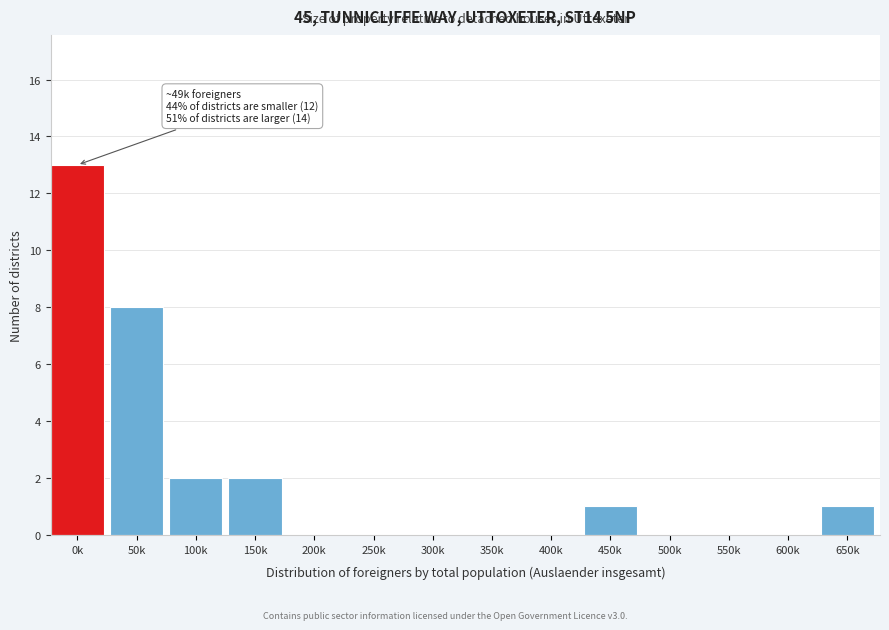

Reading right to left, what are all the values shown in this chart?

650k=1	600k=0	550k=0	500k=0	450k=1	400k=0	350k=0	300k=0	250k=0	200k=0	150k=2	100k=2	50k=8	0k=13